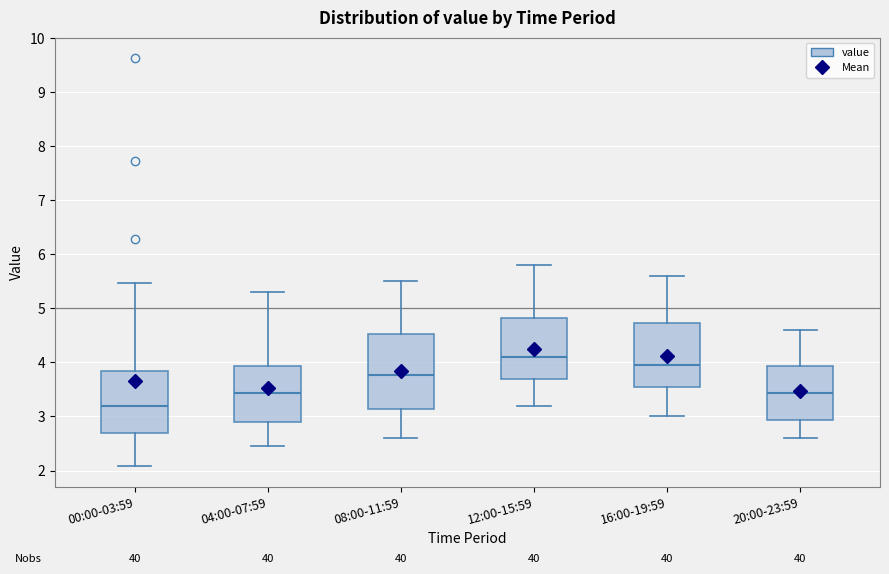

Reading left to right, read every box against the y-axis: the position of its median line, the range the box covers, and the ends of its whiskers. The values are not printed on the chart, so give them approximately, as read against the axis.

00:00-03:59: median 3.2, box 2.7 to 3.8, whiskers 2.1 to 5.5
04:00-07:59: median 3.4, box 2.9 to 3.9, whiskers 2.5 to 5.3
08:00-11:59: median 3.8, box 3.1 to 4.5, whiskers 2.6 to 5.5
12:00-15:59: median 4.1, box 3.7 to 4.8, whiskers 3.2 to 5.8
16:00-19:59: median 4.0, box 3.5 to 4.7, whiskers 3.0 to 5.6
20:00-23:59: median 3.4, box 2.9 to 3.9, whiskers 2.6 to 4.6